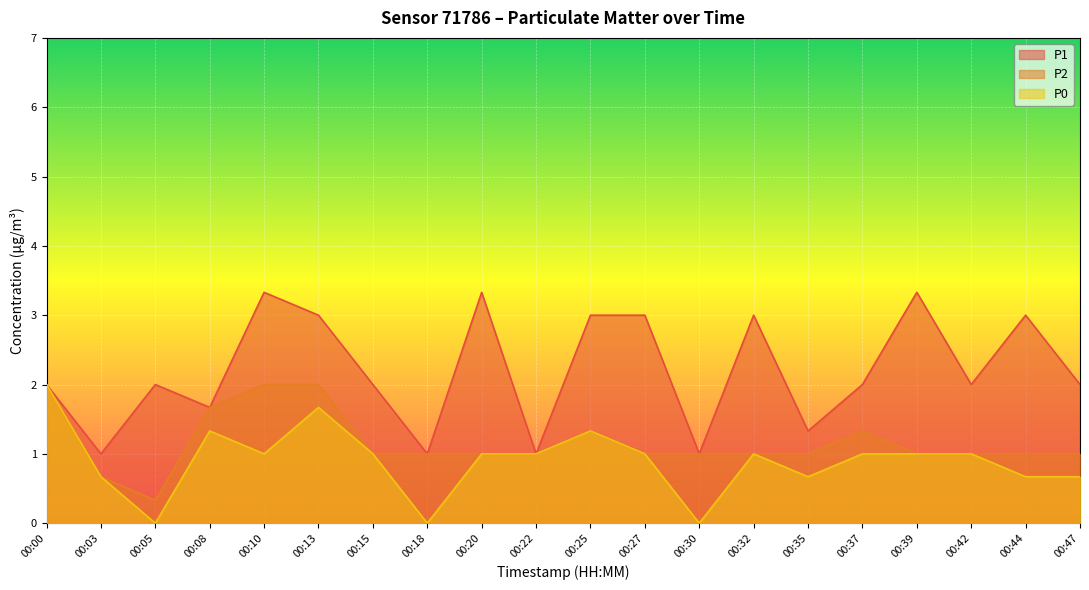

Reading right to left, list all the values displayed in this chart.

P1: 00:47=2.0	00:44=3.0	00:42=2.0	00:39=3.3	00:37=2.0	00:35=1.3	00:32=3.0	00:30=1.0	00:27=3.0	00:25=3.0	00:22=1.0	00:20=3.3	00:18=1.0	00:15=2.0	00:13=3.0	00:10=3.3	00:08=1.7	00:05=2.0	00:03=1.0	00:00=2.0
P2: 00:47=1.0	00:44=1.0	00:42=1.0	00:39=1.0	00:37=1.3	00:35=1.0	00:32=1.0	00:30=1.0	00:27=1.0	00:25=1.3	00:22=1.0	00:20=1.0	00:18=1.0	00:15=1.0	00:13=2.0	00:10=2.0	00:08=1.7	00:05=0.3	00:03=0.7	00:00=2.0
P0: 00:47=0.7	00:44=0.7	00:42=1.0	00:39=1.0	00:37=1.0	00:35=0.7	00:32=1.0	00:30=0.0	00:27=1.0	00:25=1.3	00:22=1.0	00:20=1.0	00:18=0.0	00:15=1.0	00:13=1.7	00:10=1.0	00:08=1.3	00:05=0.0	00:03=0.7	00:00=2.0